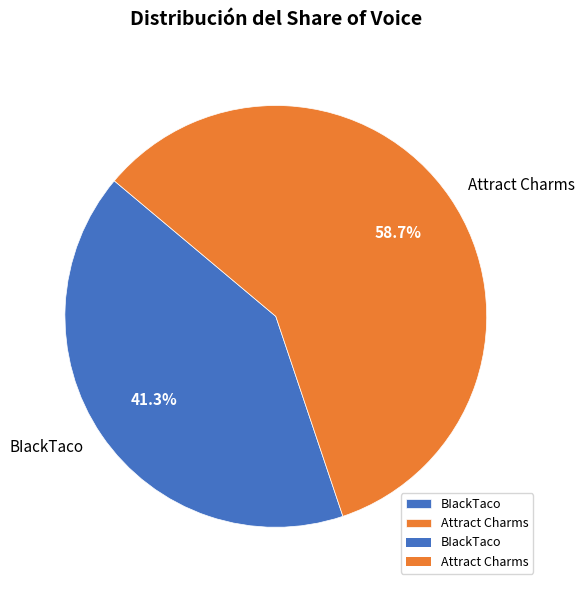

True or false: BIackTaco accounts for 41% of the total.

True